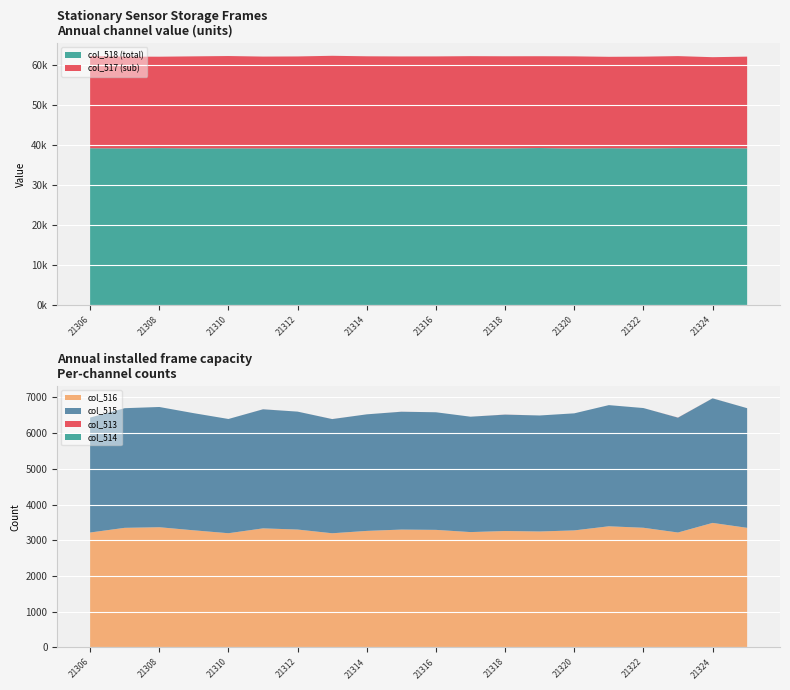

Reading left to right, extract all data points from this chart.

col_518: 21306=39242	21307=39209	21308=39275	21309=39198	21310=39221	21311=39211	21312=39243	21313=39209	21314=39233	21315=39260	21316=39256	21317=39215	21318=39197	21319=39295	21320=39169	21321=39255	21322=39189	21323=39282	21324=39272	21325=39216
col_517: 21306=23076	21307=22978	21308=22895	21309=23059	21310=23117	21311=22991	21312=22992	21313=23188	21314=23040	21315=22976	21316=22988	21317=23091	21318=23079	21319=22994	21320=23090	21321=22889	21322=22996	21323=23036	21324=22777	21325=22971
col_516: 21306=3217	21307=3348	21308=3365	21309=3278	21310=3197	21311=3333	21312=3300	21313=3196	21314=3262	21315=3299	21316=3291	21317=3229	21318=3259	21319=3246	21320=3276	21321=3391	21322=3350	21323=3217	21324=3486	21325=3348
col_515: 21306=3216	21307=3348	21308=3365	21309=3278	21310=3197	21311=3332	21312=3300	21313=3195	21314=3262	21315=3298	21316=3291	21317=3229	21318=3257	21319=3246	21320=3276	21321=3391	21322=3350	21323=3214	21324=3485	21325=3348
col_513: 21306=1	21307=0	21308=0	21309=0	21310=0	21311=1	21312=0	21313=1	21314=0	21315=1	21316=0	21317=0	21318=2	21319=0	21320=0	21321=0	21322=0	21323=3	21324=1	21325=0
col_514: 21306=0	21307=0	21308=0	21309=0	21310=0	21311=0	21312=0	21313=0	21314=0	21315=0	21316=0	21317=0	21318=0	21319=0	21320=0	21321=0	21322=0	21323=0	21324=1	21325=0